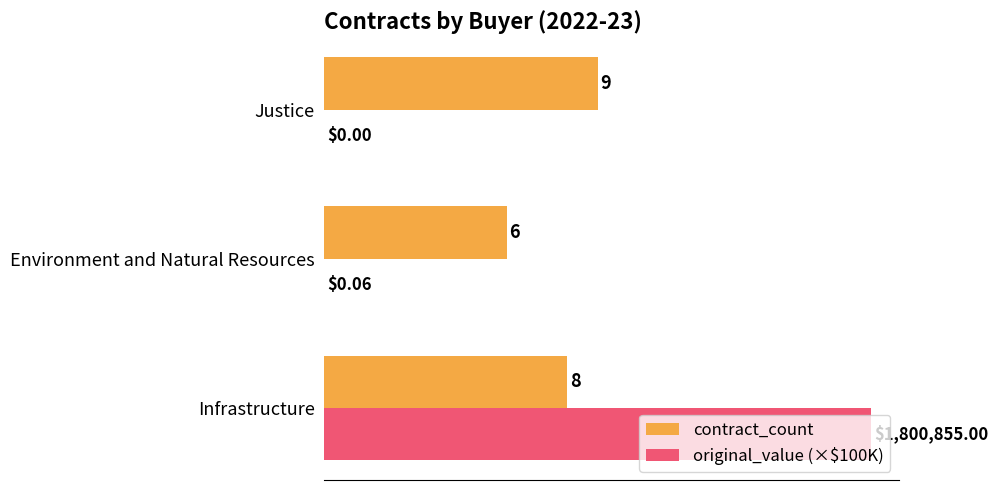

Between Infrastructure and Justice, which series saw the biggest shift?

original_value (×$100K)